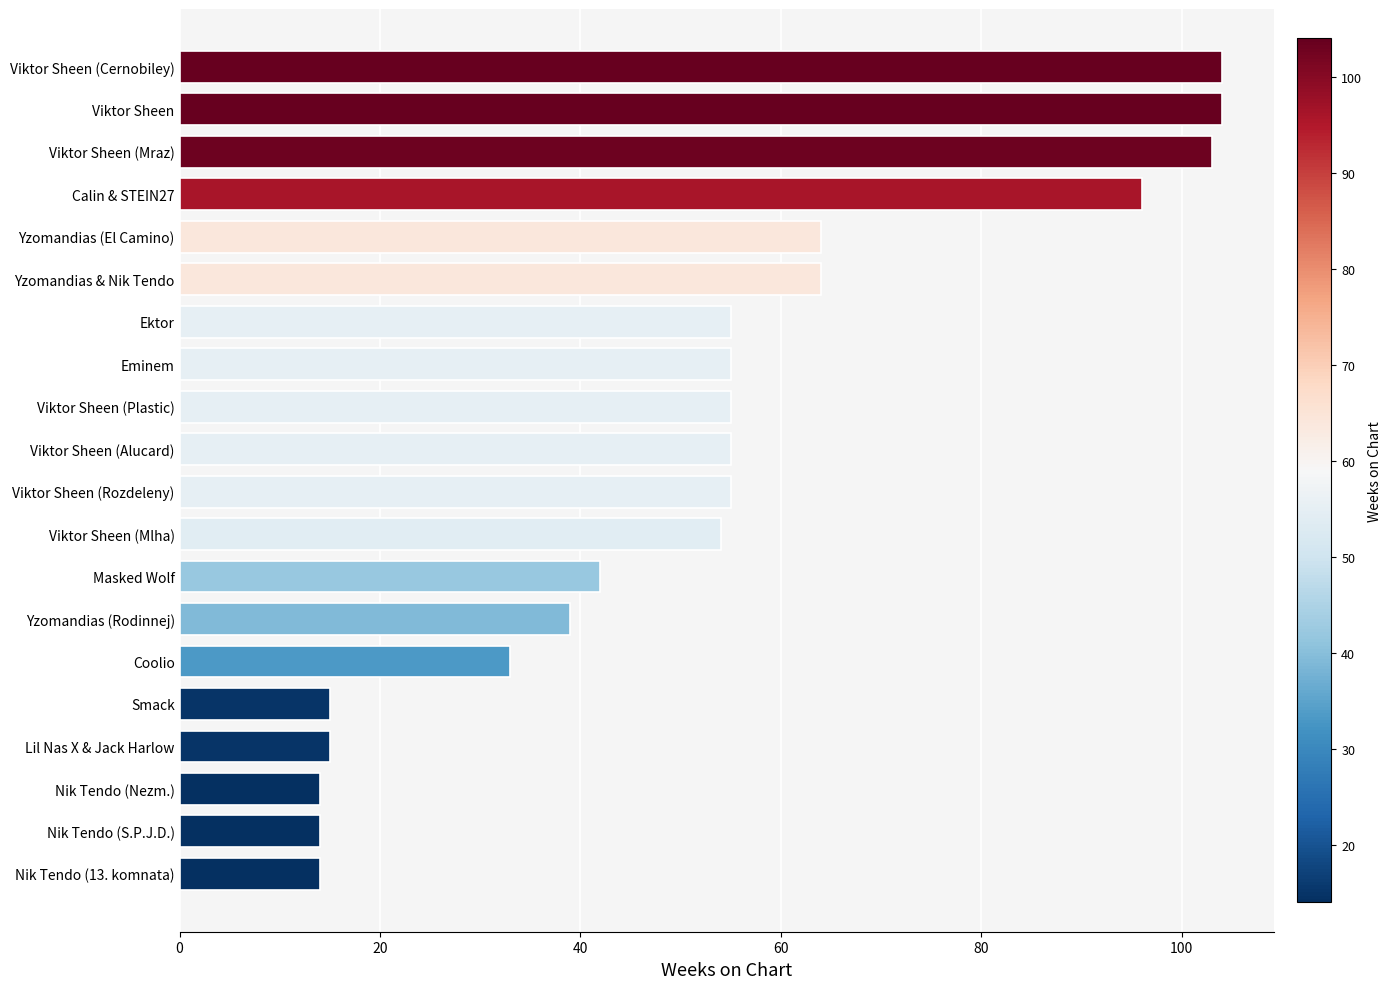

What is the change in value from Nik Tendo (S.P.J.D.) to Viktor Sheen (Cernobiley)?

+90